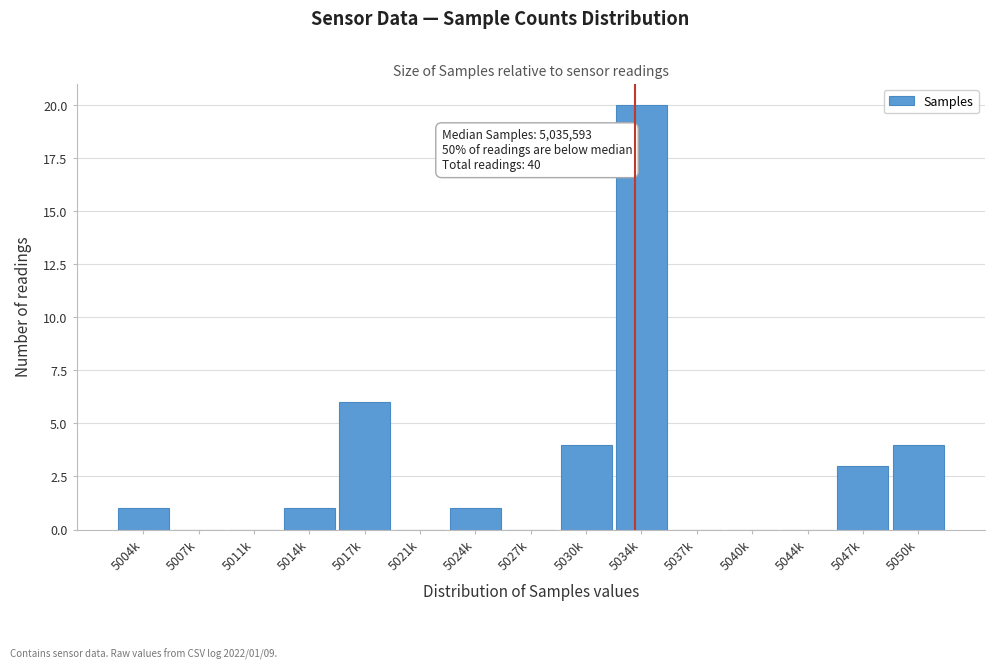

Reading left to right, transcribe all the data shown in this chart.

5004k=1	5007k=0	5011k=0	5014k=1	5017k=6	5021k=0	5024k=1	5027k=0	5030k=4	5034k=20	5037k=0	5040k=0	5044k=0	5047k=3	5050k=4